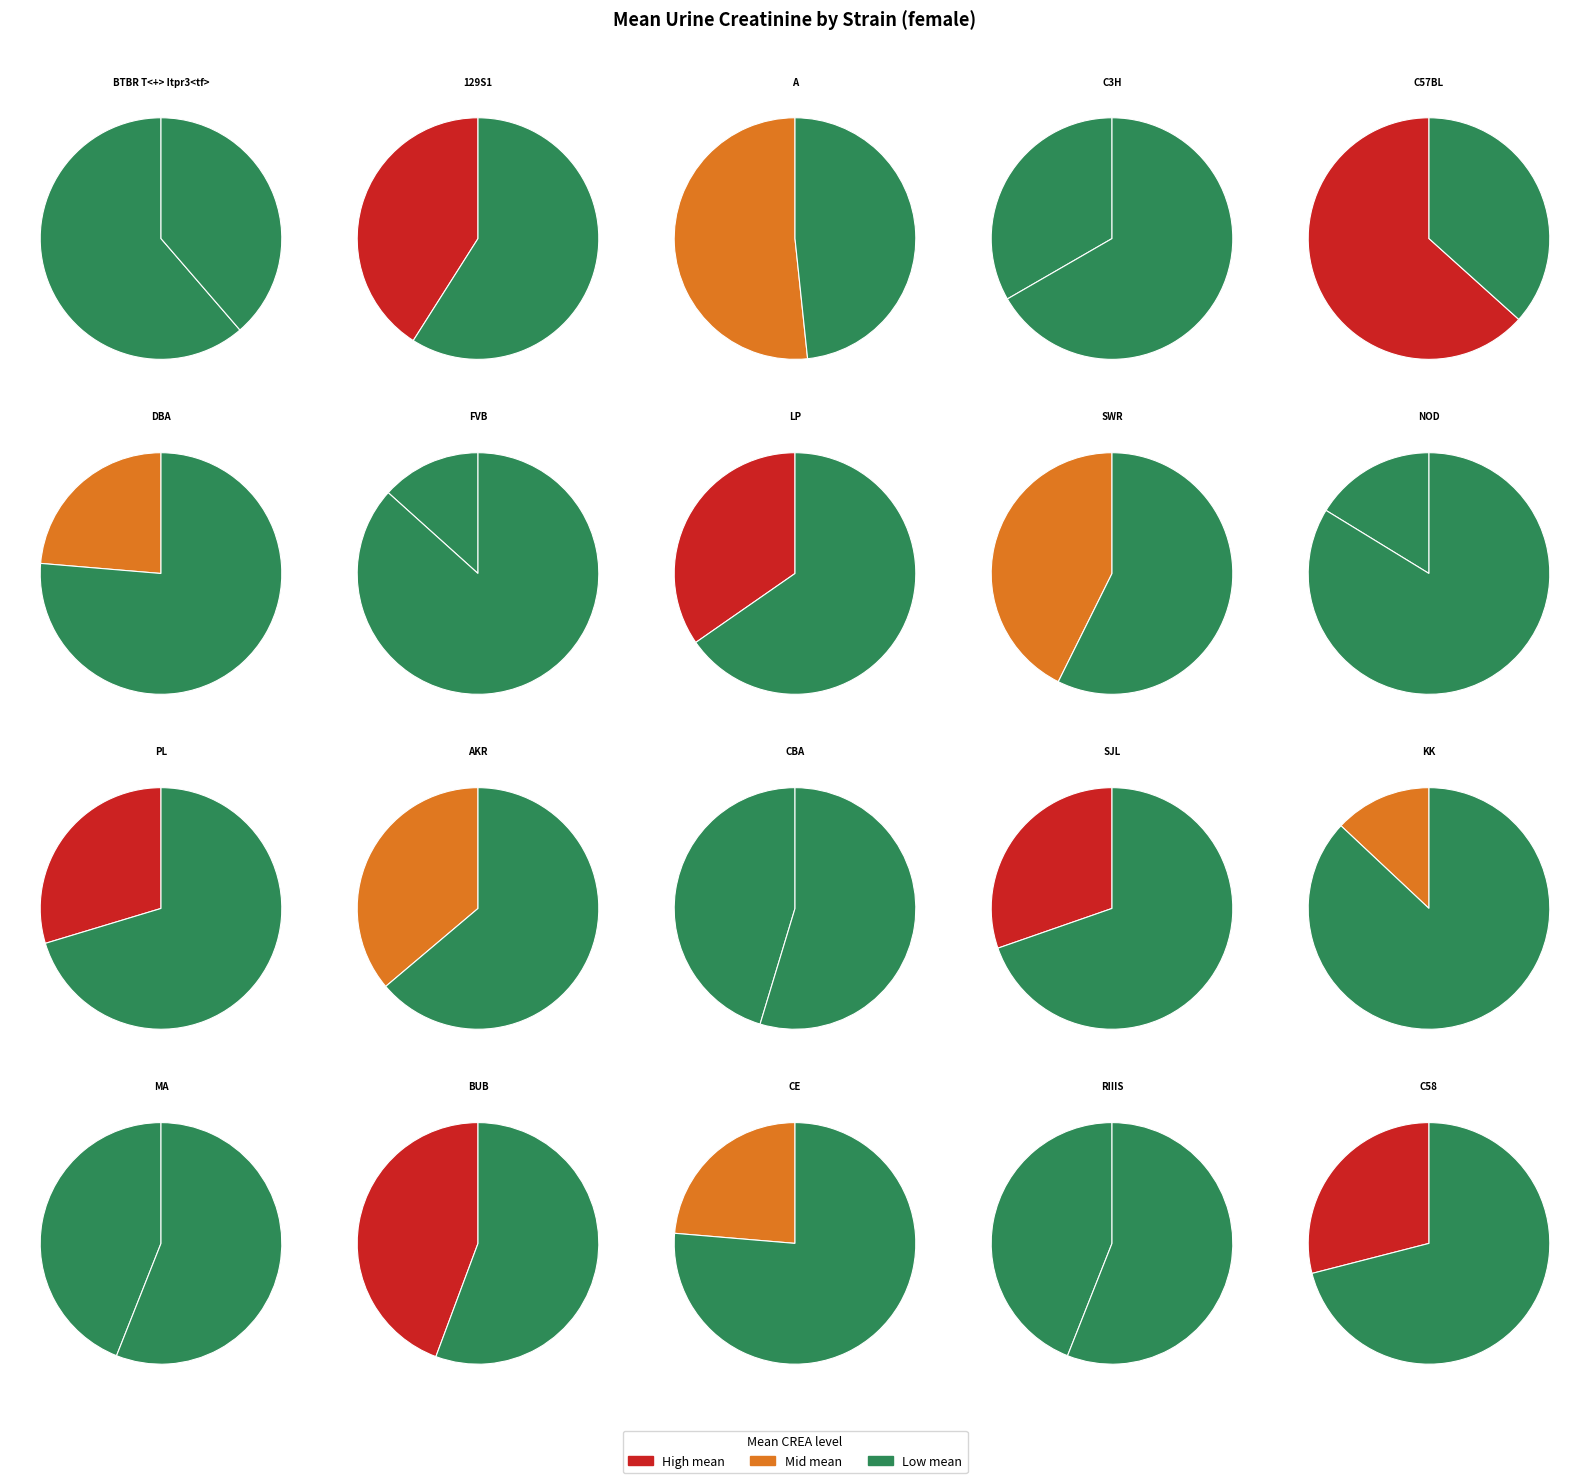

What portion of the pie excludes NOD/ShiLtJ?

97.7%